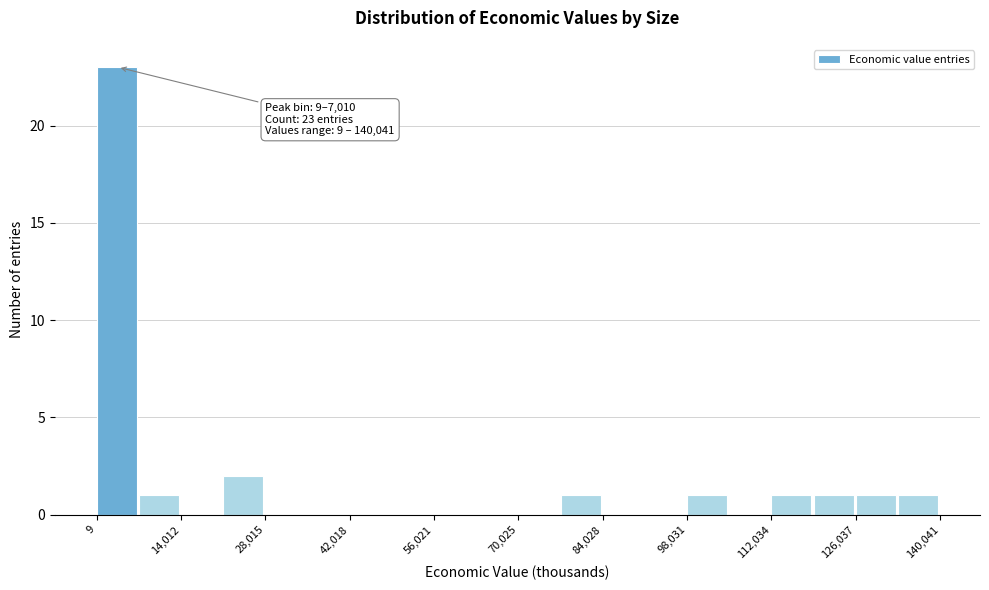

Read against the x-axis, roughly where is the centre of the tallest bar?

4000